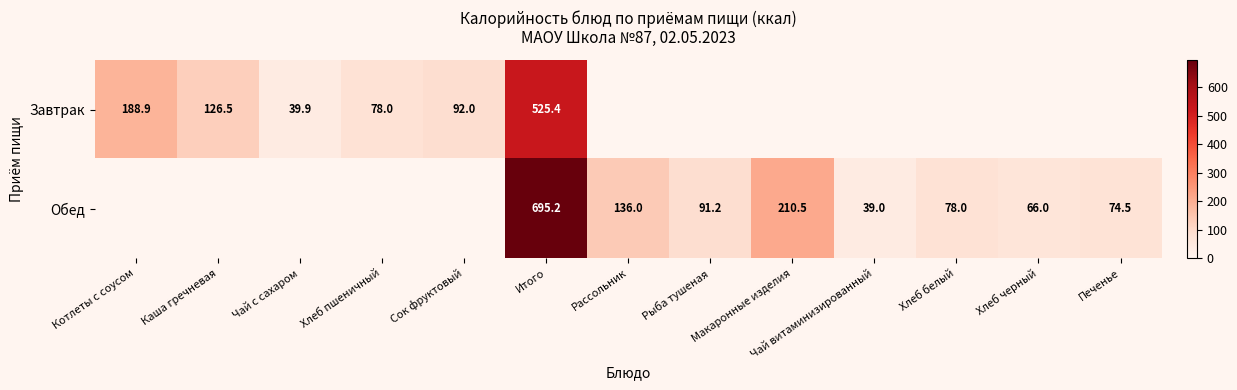

Count the number of data series in this chart.

2